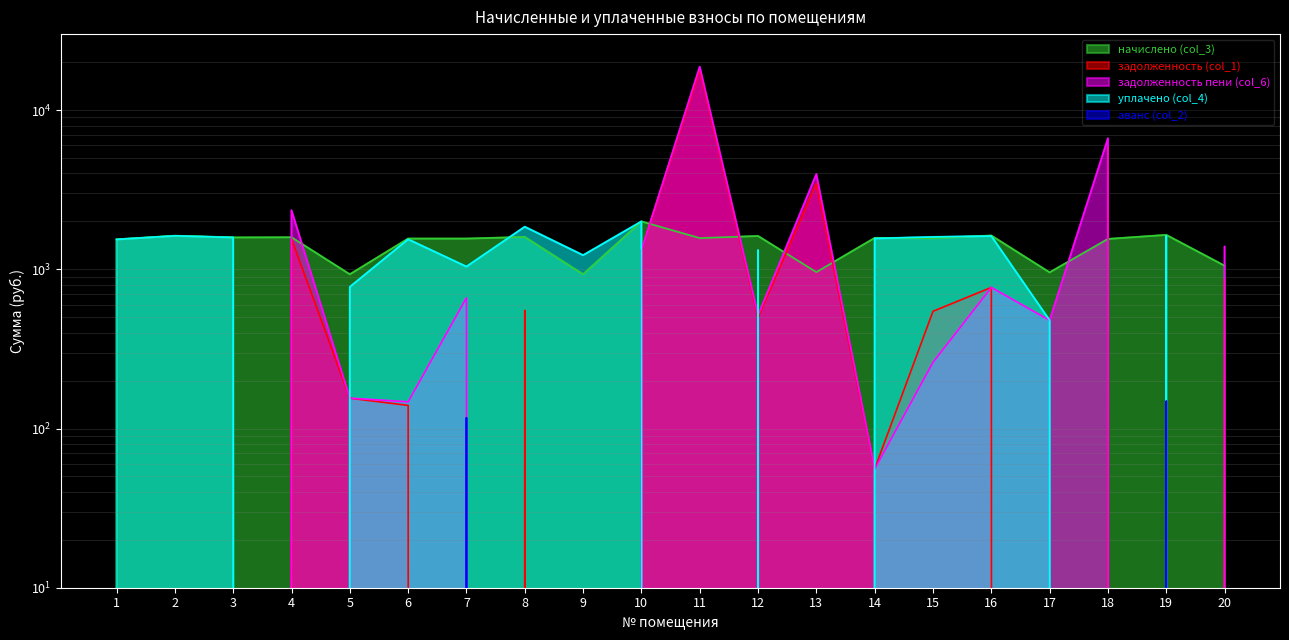

What is the total value across all series at 7?

3377.7